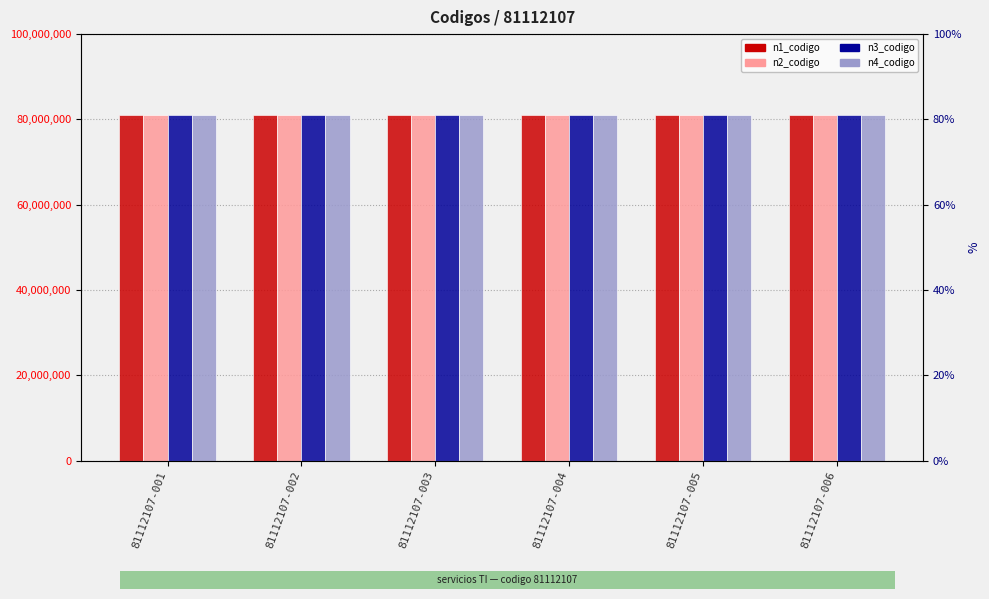

What is the lowest value of the n3_codigo series?

81112100